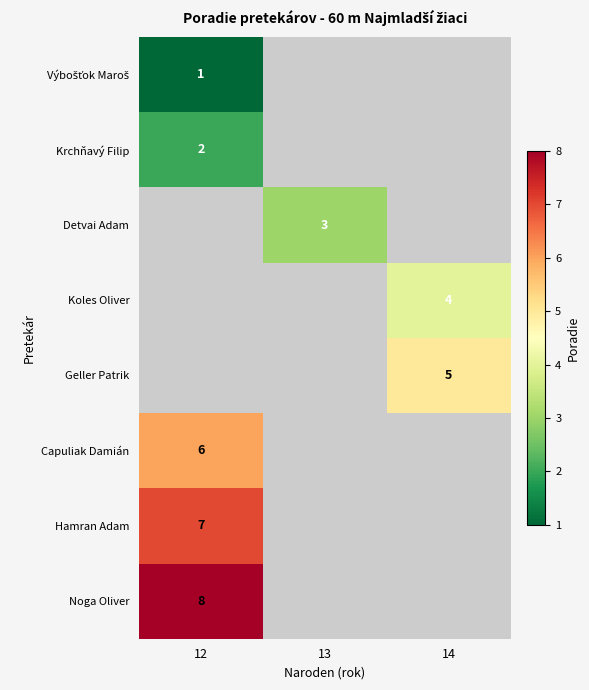

The Krchňavý Filip series shows 2 at 12. True or false?

True